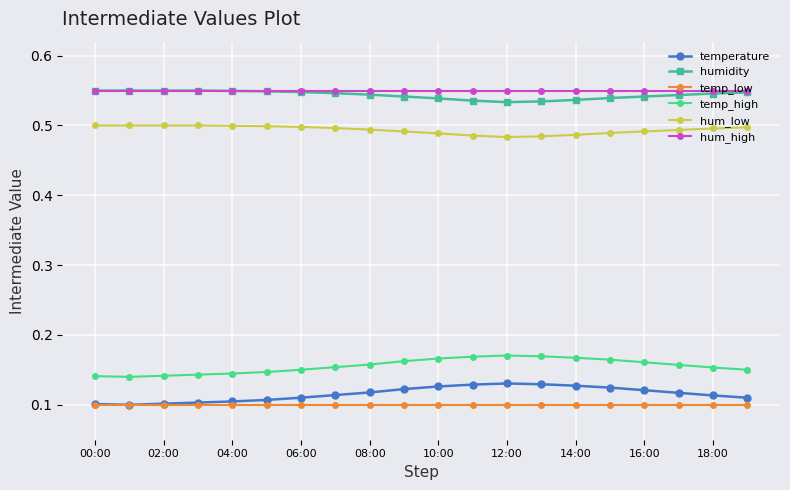

At how many categories does at least one series exceed 0?

20